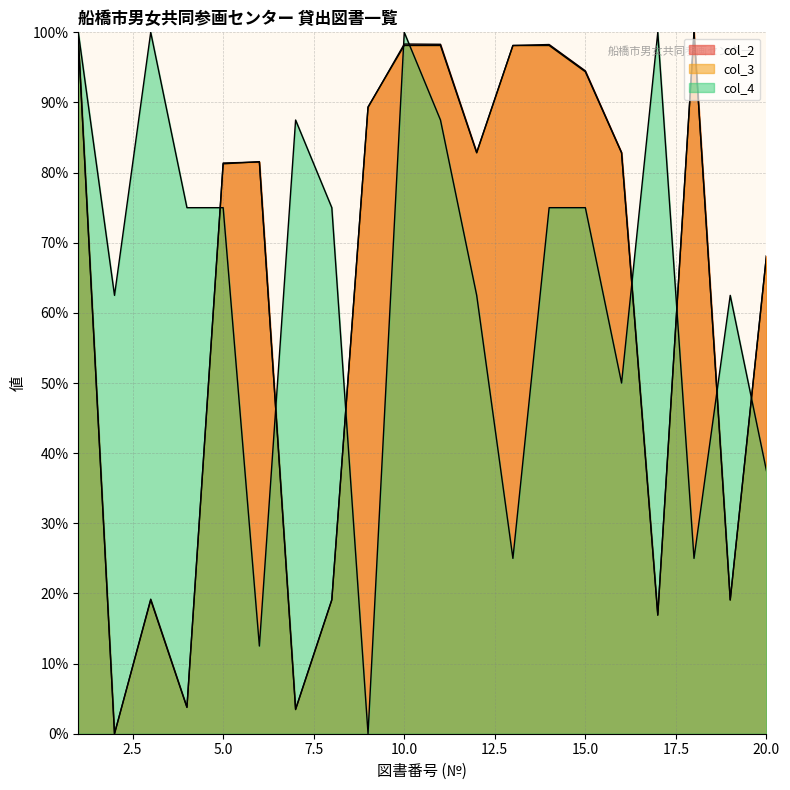

Which category has the highest value across all series?

18